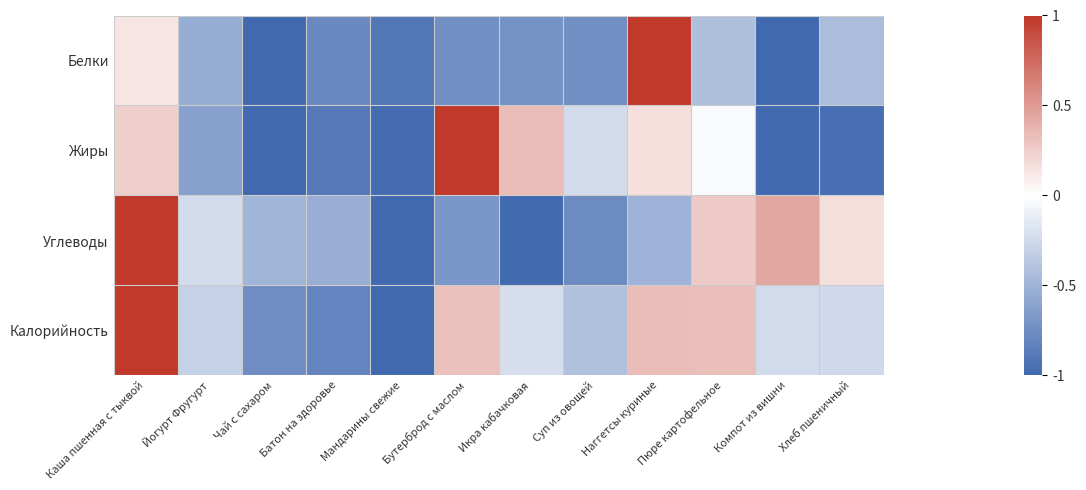

At Хлеб пшеничный, list the series in order from largest to smallest.

Углеводы, Калорийность, Белки, Жиры